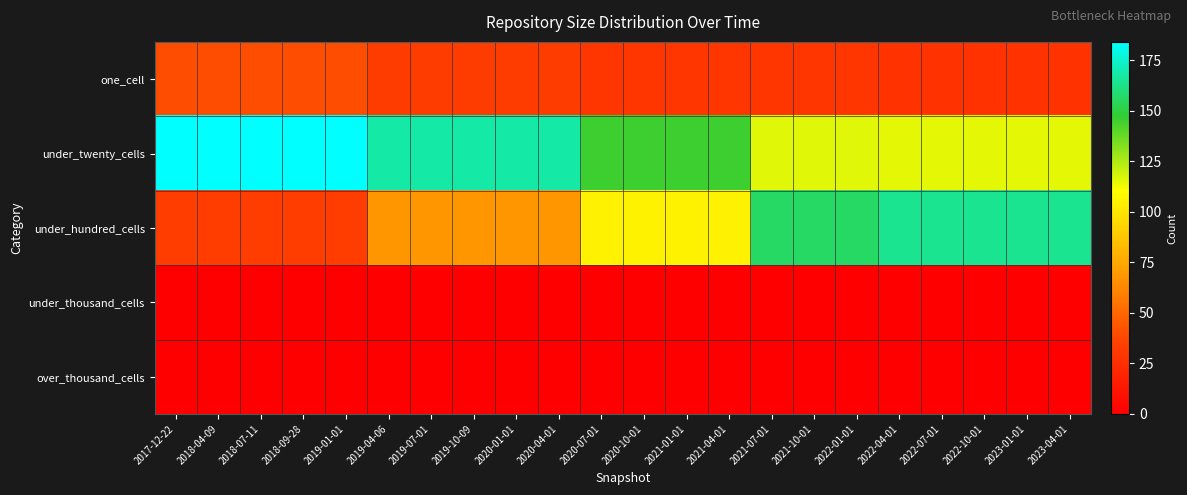

Reading left to right, list all the values displayed in this chart.

one_cell: 2017-12-22=40	2018-04-09=40	2018-07-11=40	2018-09-28=40	2019-01-01=40	2019-04-06=32	2019-07-01=32	2019-10-09=32	2020-01-01=32	2020-04-01=32	2020-07-01=29	2020-10-01=29	2021-01-01=29	2021-04-01=29	2021-07-01=29	2021-10-01=29	2022-01-01=29	2022-04-01=27	2022-07-01=27	2022-10-01=27	2023-01-01=27	2023-04-01=27
under_twenty_cells: 2017-12-22=184	2018-04-09=184	2018-07-11=184	2018-09-28=184	2019-01-01=184	2019-04-06=168	2019-07-01=168	2019-10-09=168	2020-01-01=168	2020-04-01=168	2020-07-01=145	2020-10-01=145	2021-01-01=145	2021-04-01=145	2021-07-01=116	2021-10-01=116	2022-01-01=116	2022-04-01=115	2022-07-01=115	2022-10-01=115	2023-01-01=115	2023-04-01=115
under_hundred_cells: 2017-12-22=33	2018-04-09=33	2018-07-11=33	2018-09-28=33	2019-01-01=33	2019-04-06=68	2019-07-01=68	2019-10-09=68	2020-01-01=68	2020-04-01=68	2020-07-01=105	2020-10-01=105	2021-01-01=105	2021-04-01=105	2021-07-01=156	2021-10-01=156	2022-01-01=156	2022-04-01=164	2022-07-01=164	2022-10-01=164	2023-01-01=164	2023-04-01=164
under_thousand_cells: 2017-12-22=0	2018-04-09=0	2018-07-11=0	2018-09-28=0	2019-01-01=0	2019-04-06=0	2019-07-01=0	2019-10-09=0	2020-01-01=0	2020-04-01=0	2020-07-01=0	2020-10-01=0	2021-01-01=0	2021-04-01=0	2021-07-01=0	2021-10-01=0	2022-01-01=0	2022-04-01=0	2022-07-01=0	2022-10-01=0	2023-01-01=0	2023-04-01=0
over_thousand_cells: 2017-12-22=0	2018-04-09=0	2018-07-11=0	2018-09-28=0	2019-01-01=0	2019-04-06=0	2019-07-01=0	2019-10-09=0	2020-01-01=0	2020-04-01=0	2020-07-01=0	2020-10-01=0	2021-01-01=0	2021-04-01=0	2021-07-01=0	2021-10-01=0	2022-01-01=0	2022-04-01=0	2022-07-01=0	2022-10-01=0	2023-01-01=0	2023-04-01=0